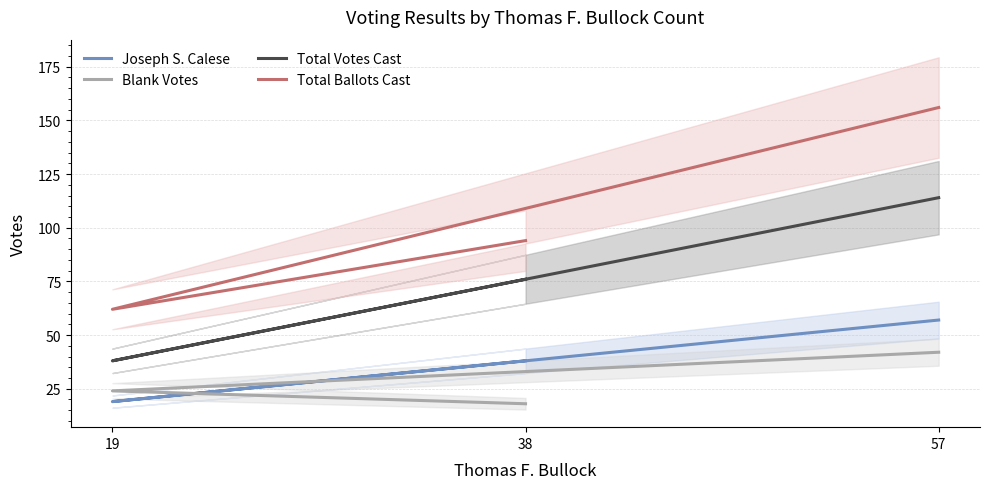

What is the sum of the Blank Votes values at 19 and 57?

66